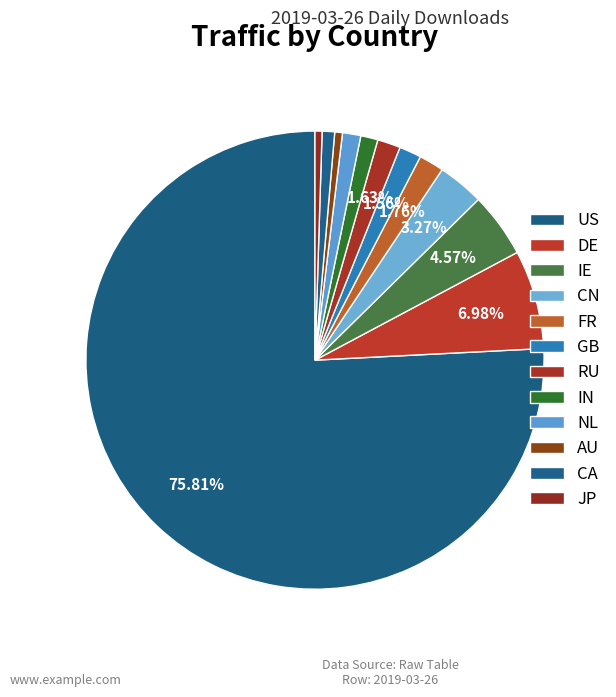

To the nearest percent, what is the difference between the largest and smallest slice percentages?

75%